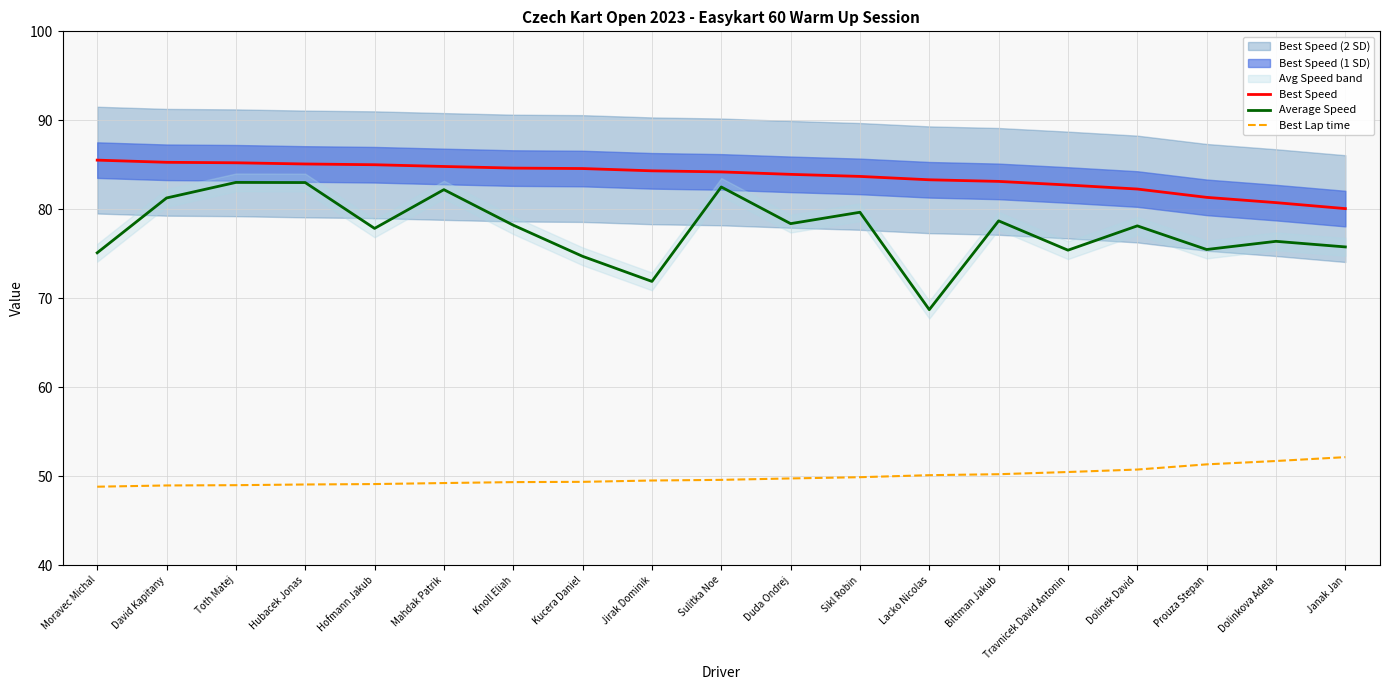

What is the difference between the maximum and second lowest values in the Best Speed series?

4.8